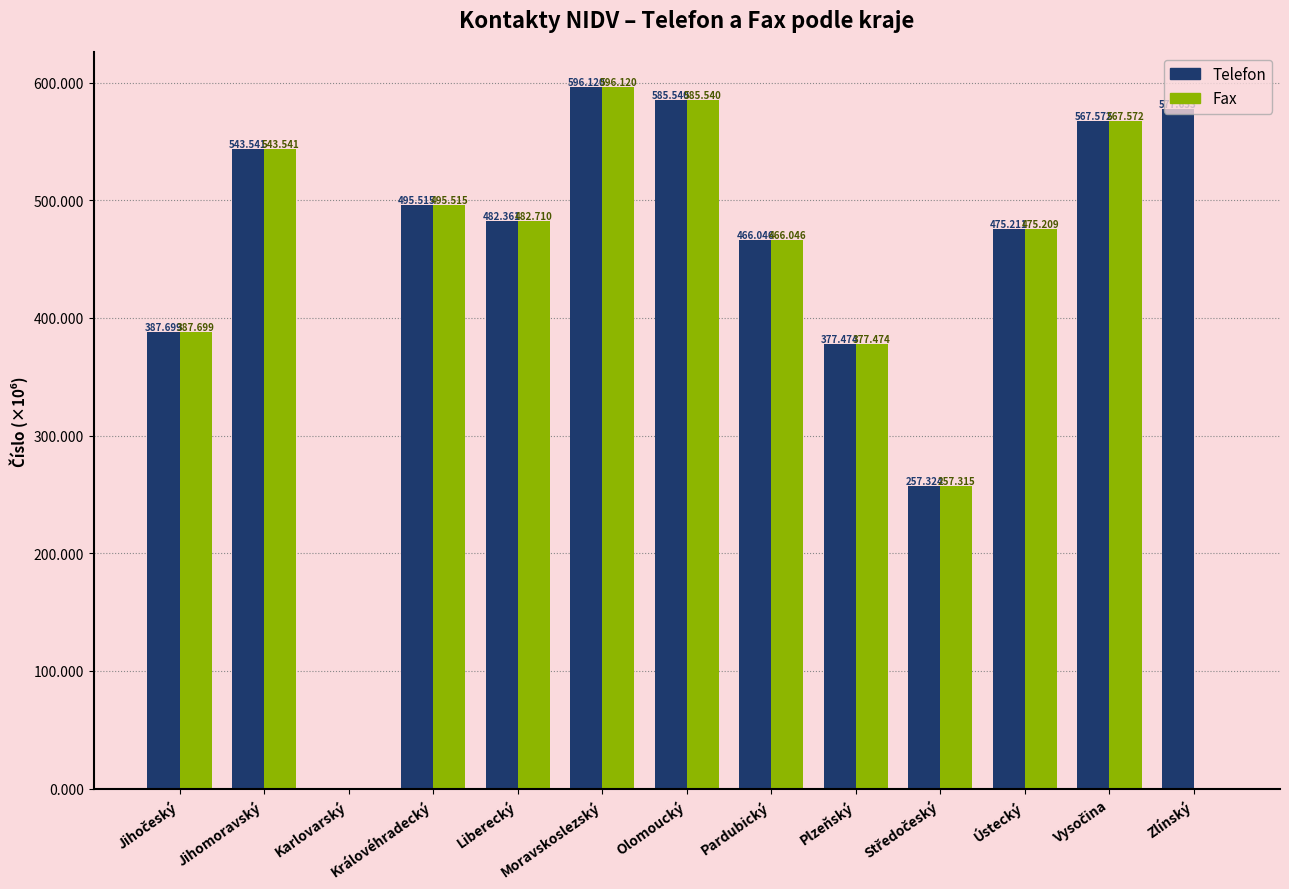

The Telefon series shows 887.9 at Moravskoslezský. True or false?

False